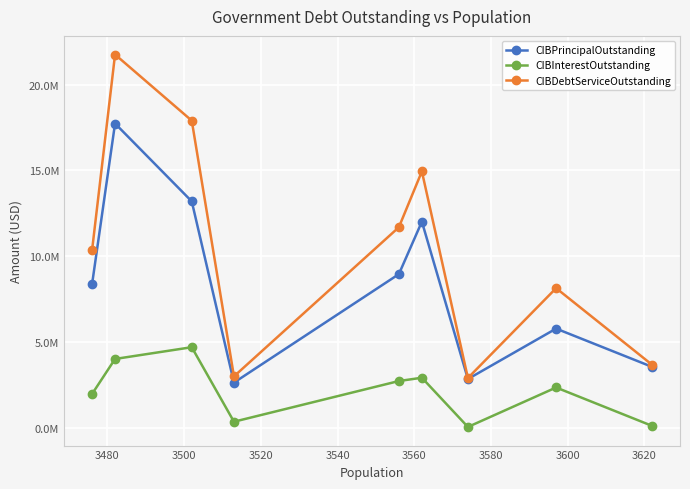

What are all the series names shown in the legend?

CIBPrincipalOutstanding, CIBInterestOutstanding, CIBDebtServiceOutstanding